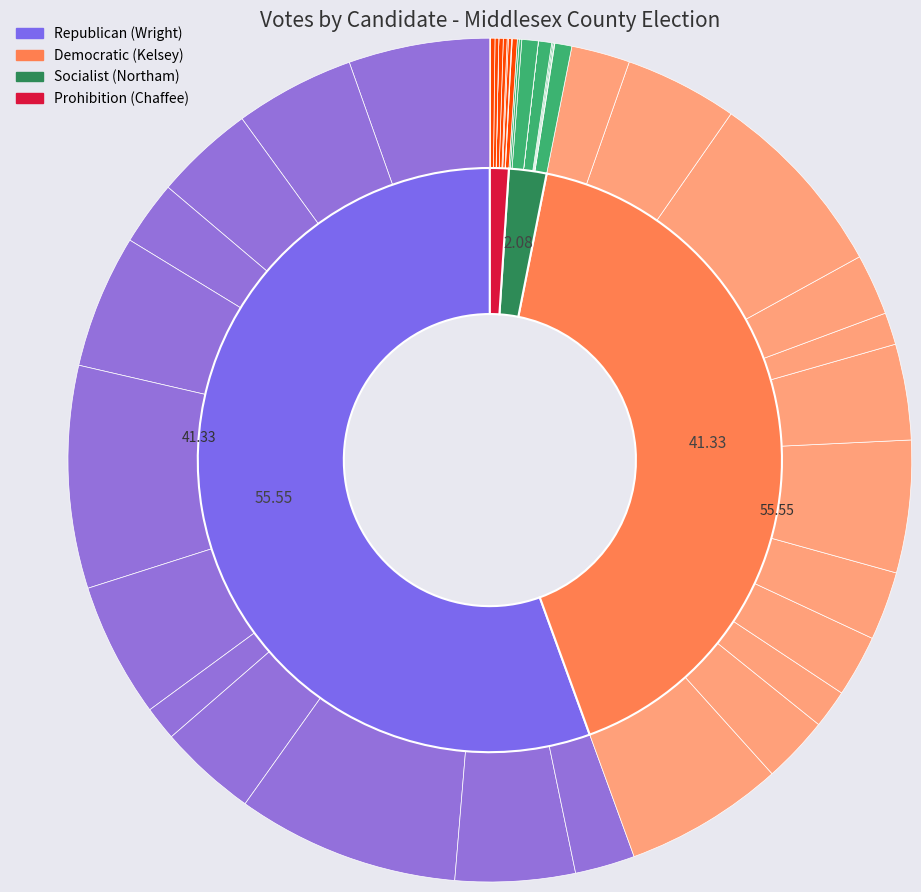

Is it true that Saybrook is 9% of the pie?

False